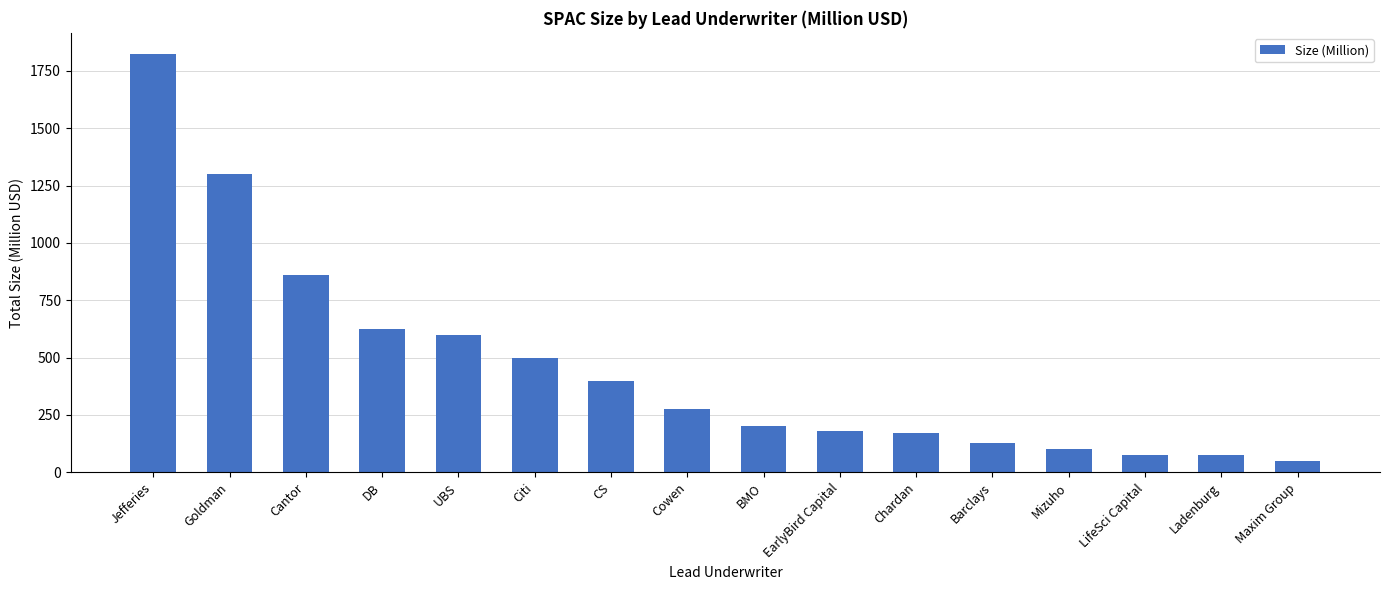

What is the approximate value at Maxim Group, to the nearest 50?

50